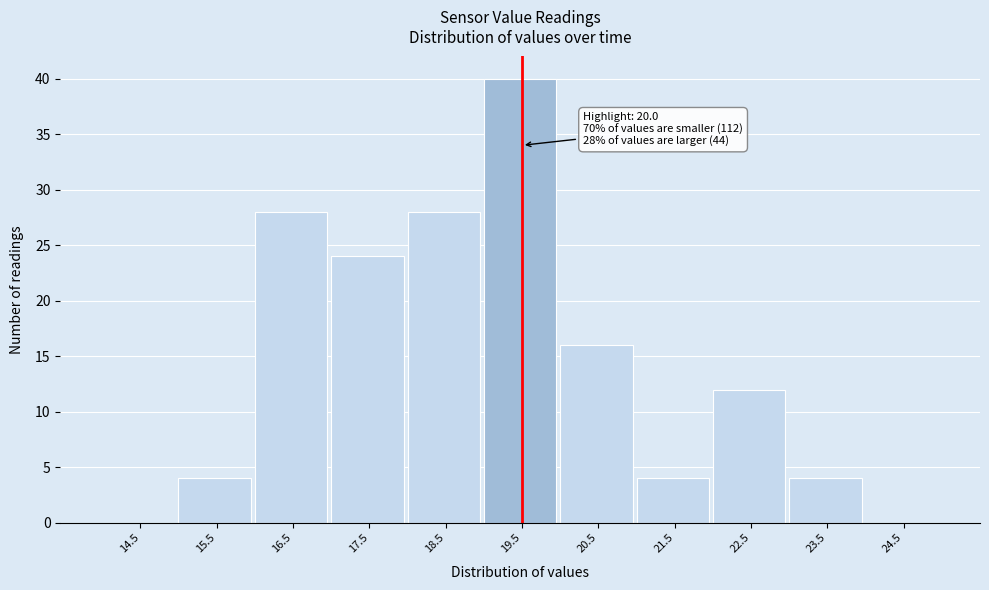

Reading right to left, what are all the values shown in this chart?

24.5=0	23.5=4	22.5=12	21.5=4	20.5=16	19.5=40	18.5=28	17.5=24	16.5=28	15.5=4	14.5=0